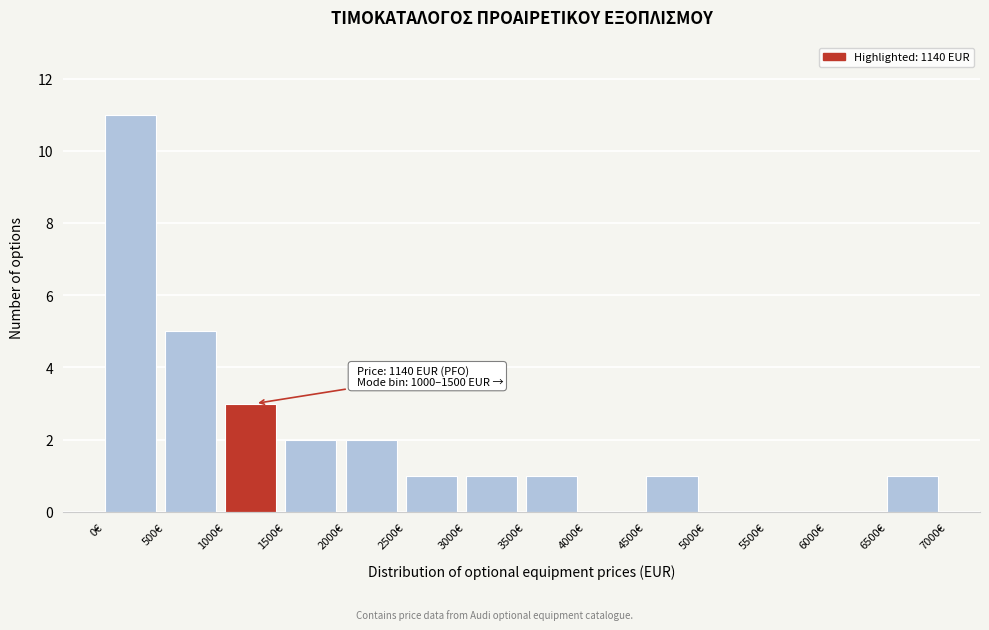

Which range on the x-axis has the tallest bar?

0 to 500